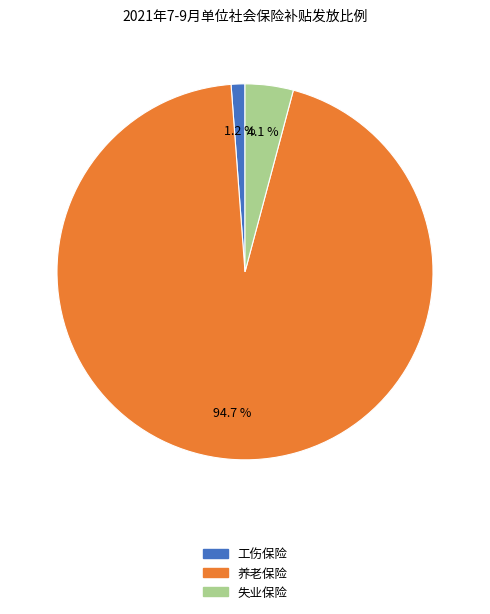

To the nearest percent, what is the average slice percentage?

33%